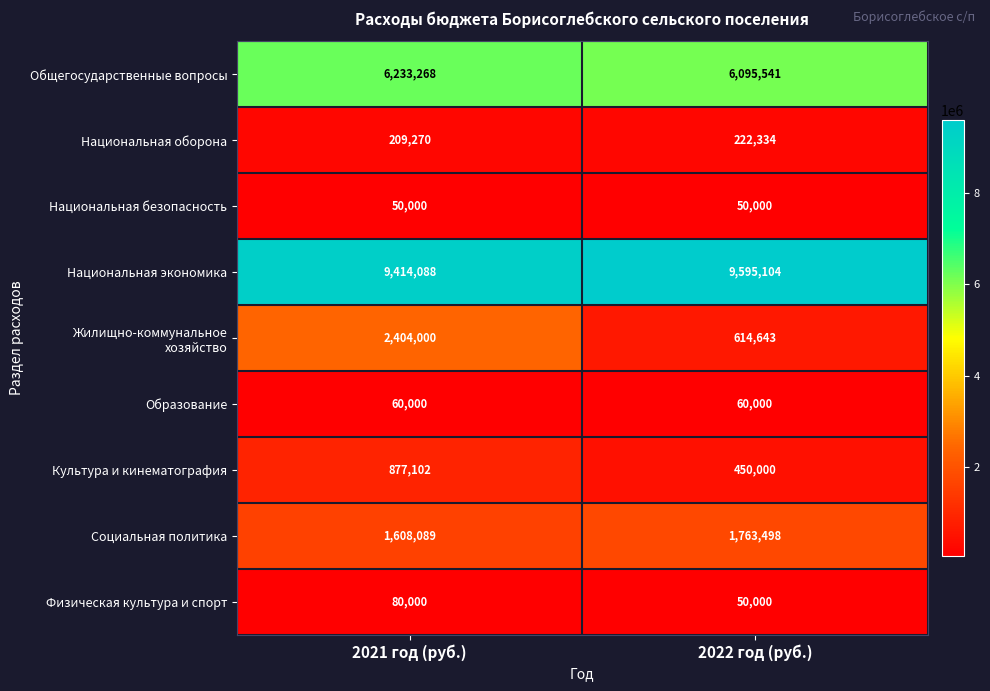

What value does the Культура и кинематография series have at 2022 год (руб.), to the nearest 100?

450000